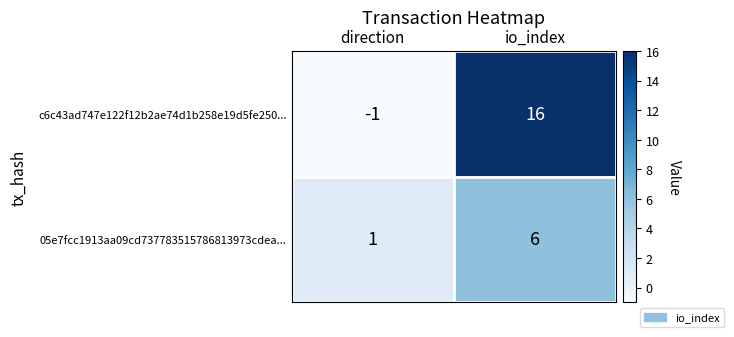

What is the average value of the 05e7fcc1913aa09cd737783515786813973cdea... series?

4